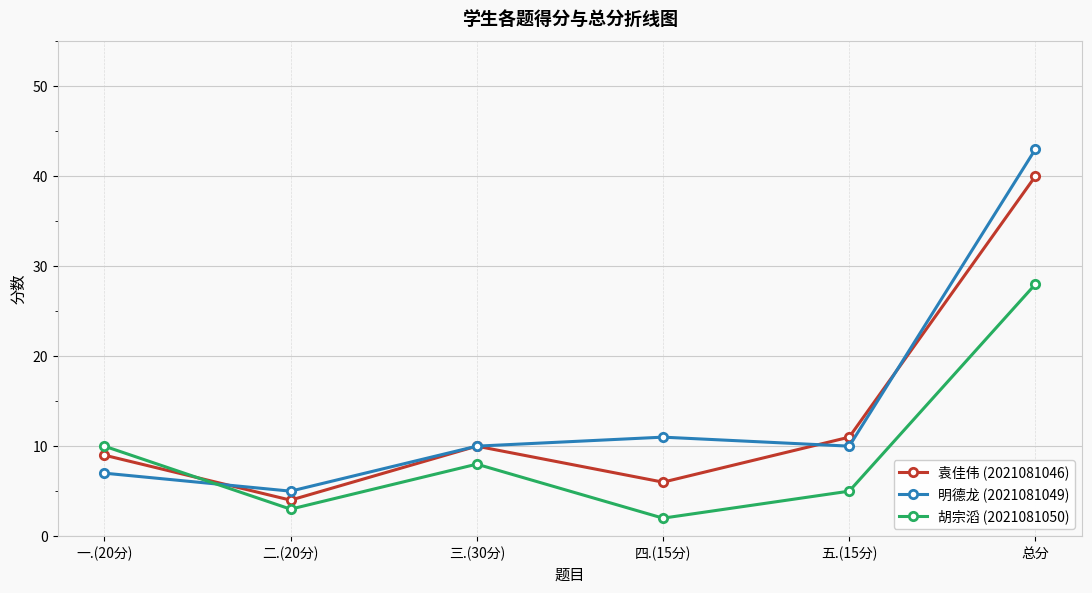

The value of 袁佳伟 (2021081046) at 一.(20分) is 12. True or false?

False